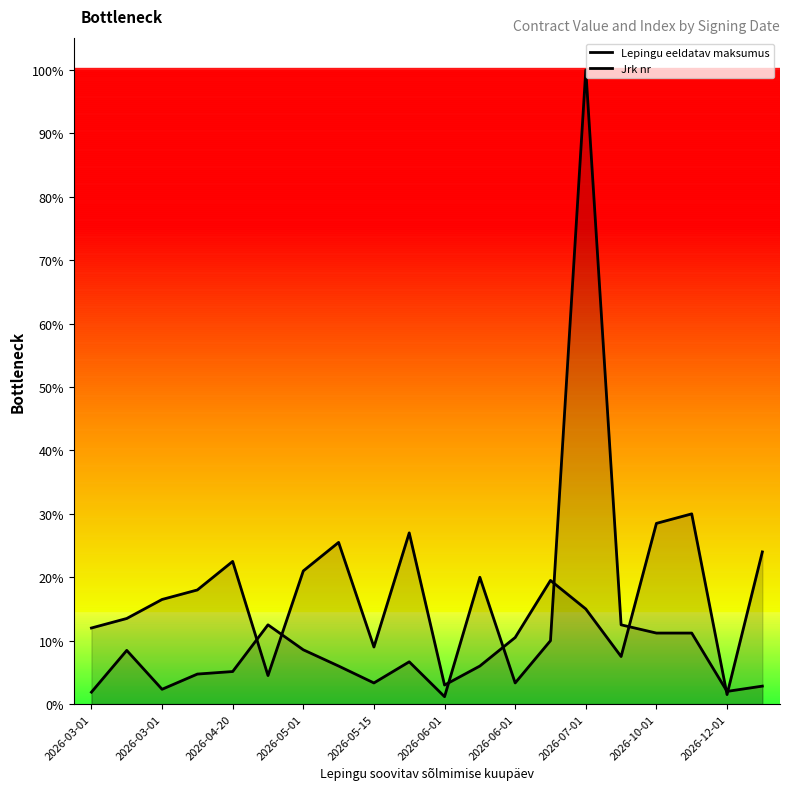

At which category is the sum across all series the highest?

2026-07-01